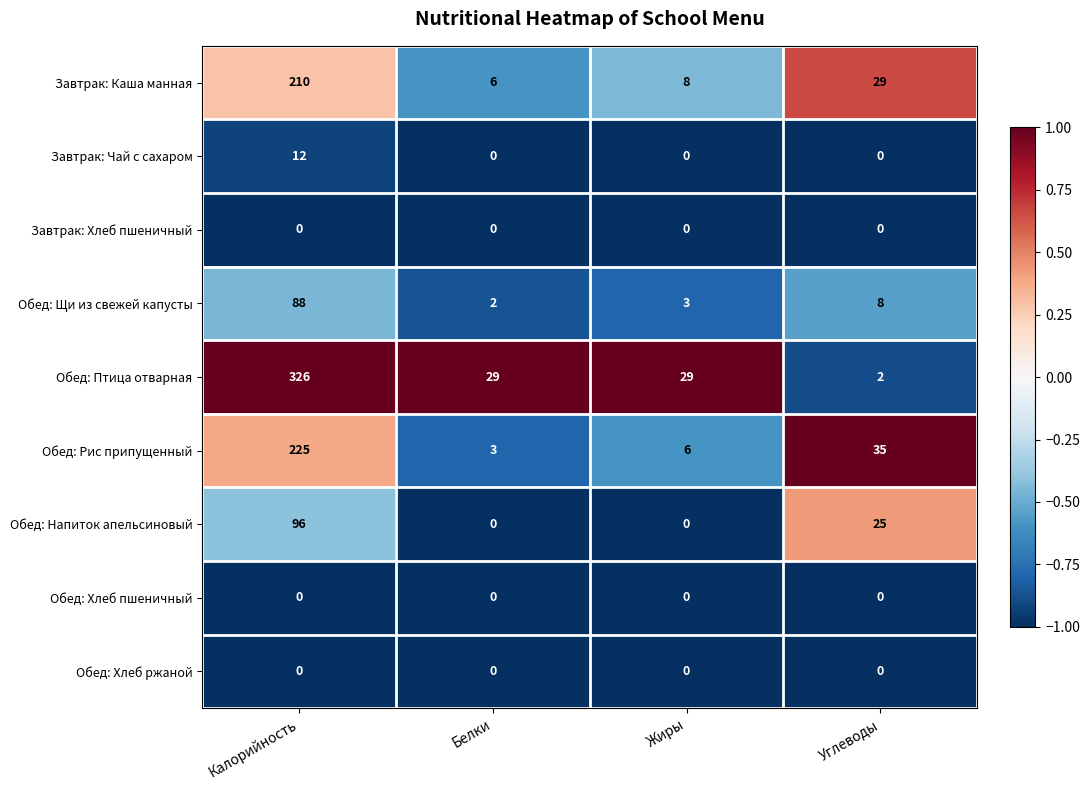

What is the highest value of the Завтрак: Чай с сахаром series?

12